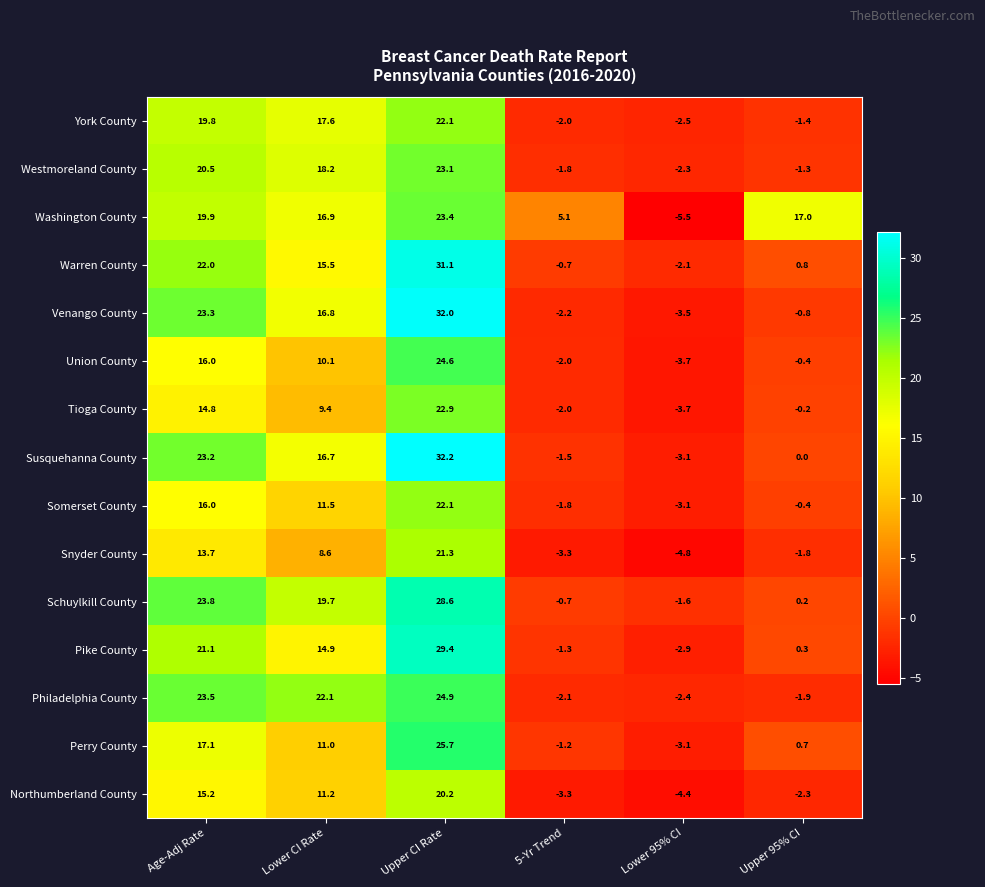

What is the maximum value shown in the chart?

32.2